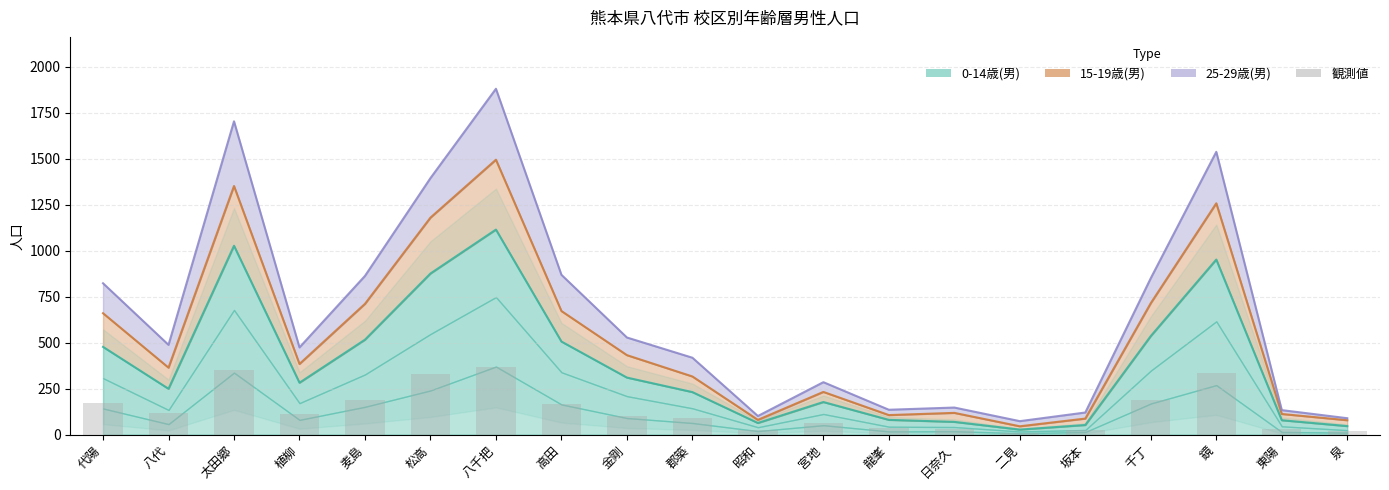

Reading left to right, list all the values displayed in this chart.

170	115	349	111	189	329	367	167	101	88	23	65	37	28	10	27	188	336	33	22